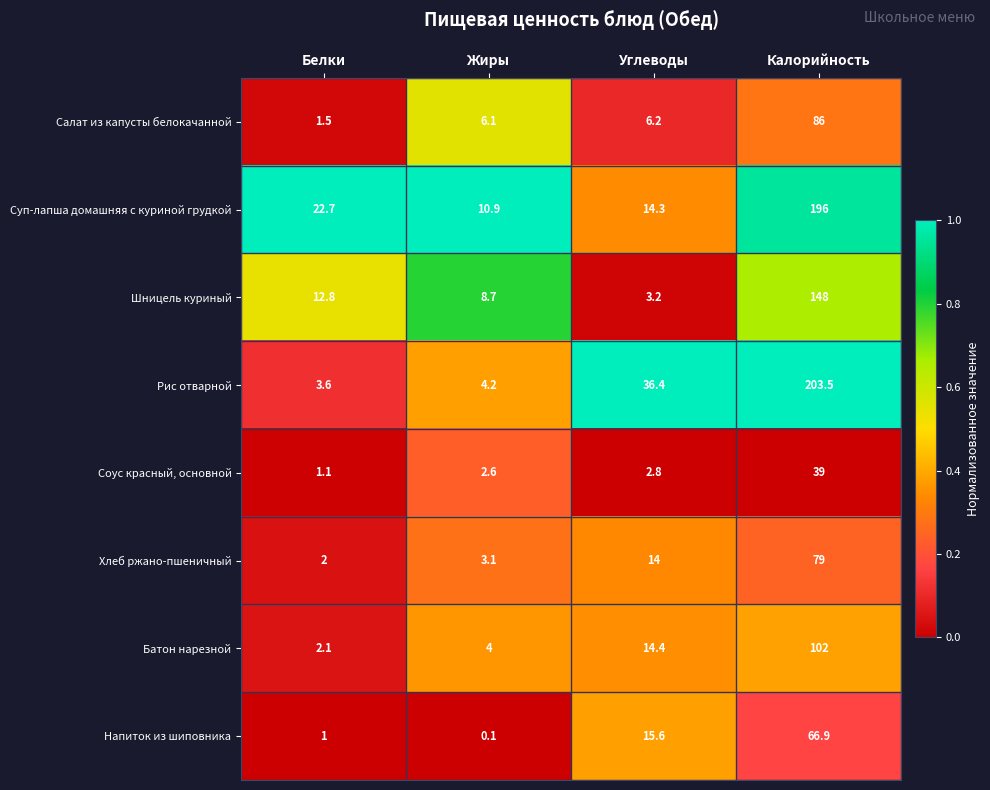

What is the spread (max minus min) of values at Жиры?

10.8